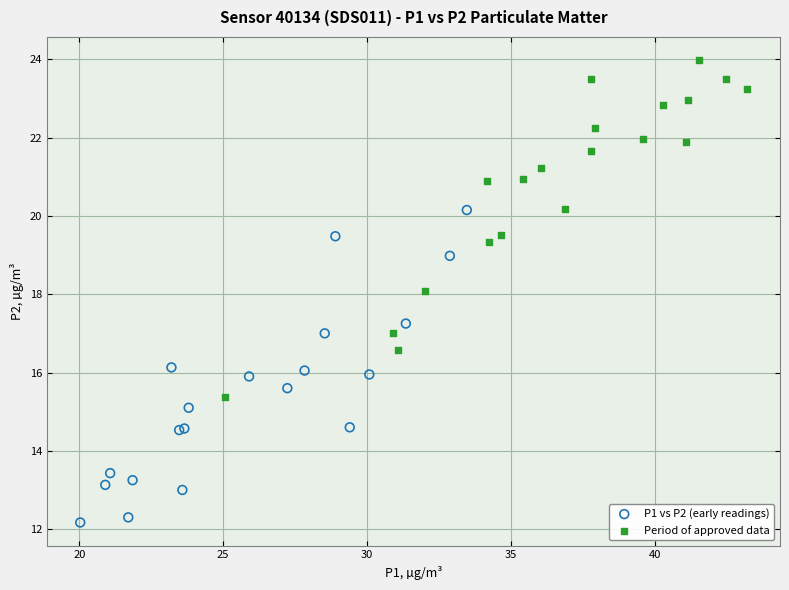

What are all the series names shown in the legend?

P1 vs P2 (early readings), Period of approved data